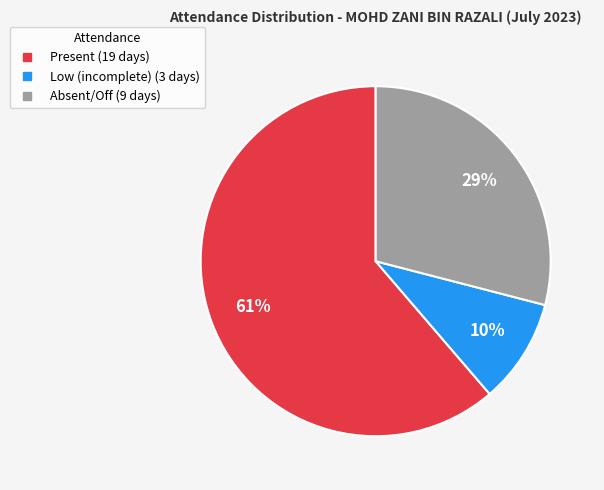

To the nearest percent, what is the average slice percentage?

33%